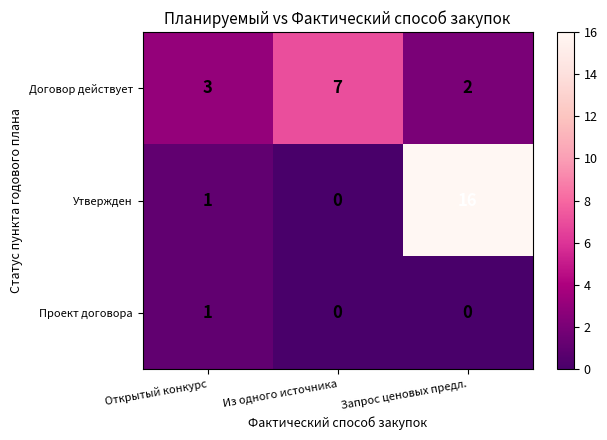

Is it true that Договор действует equals 5 at Открытый конкурс?

False